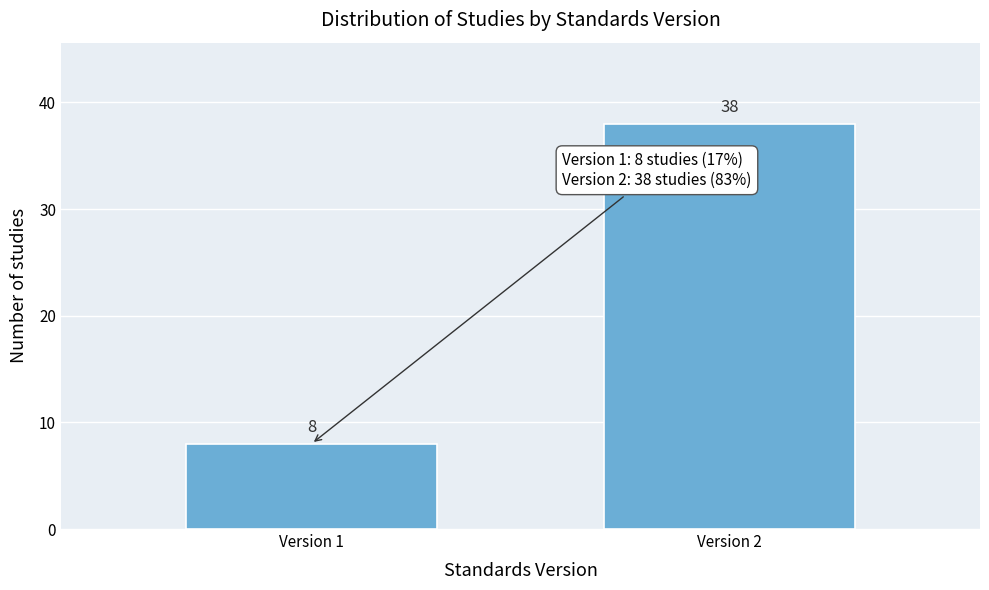

Reading left to right, what are all the values shown in this chart?

Version 1=8	Version 2=38